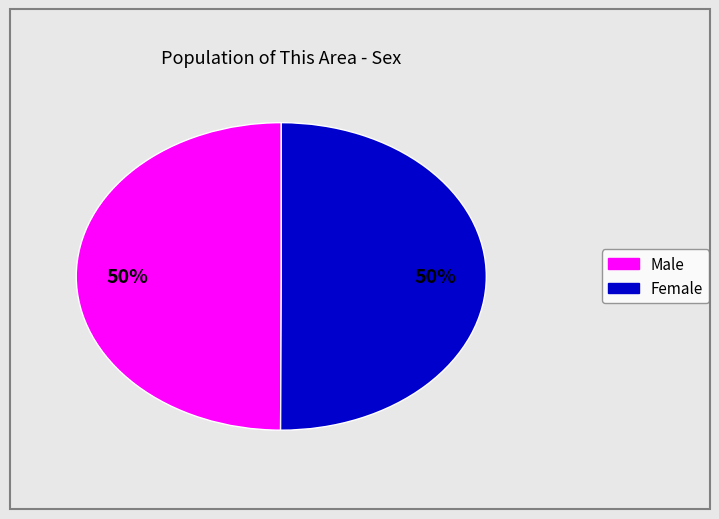

Is the sum of Male and Female greater than half?

Yes